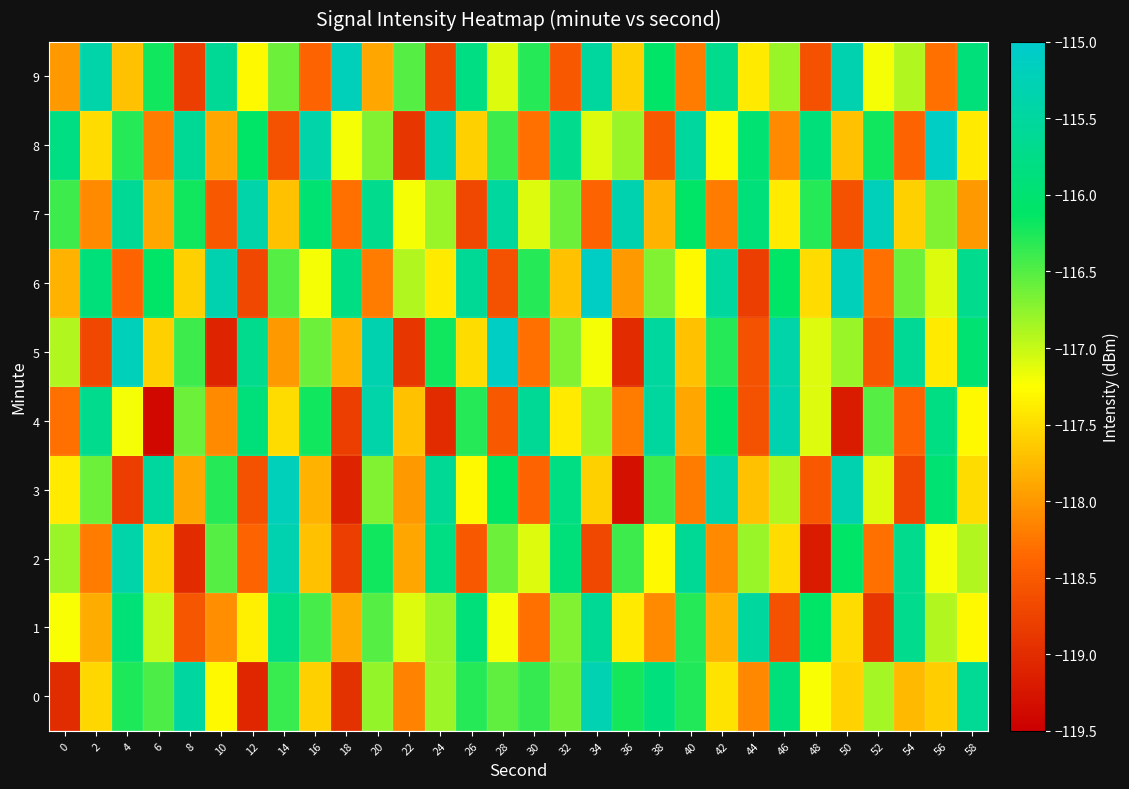

What is the difference between the highest and lowest values at 20?

2.9